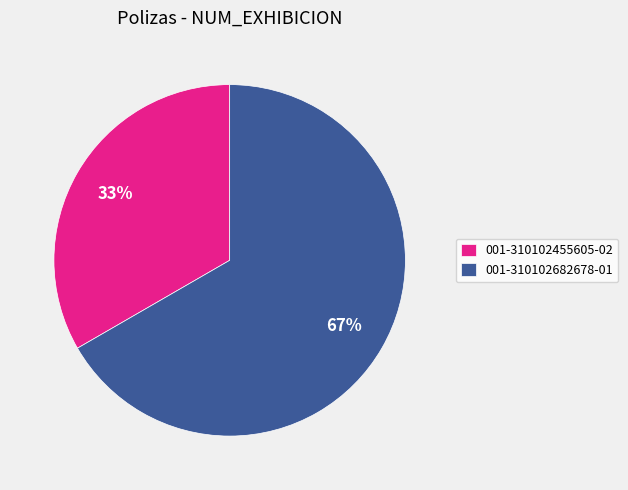

What percentage is the 001-310102455605-02 slice, to the nearest percent?

33%